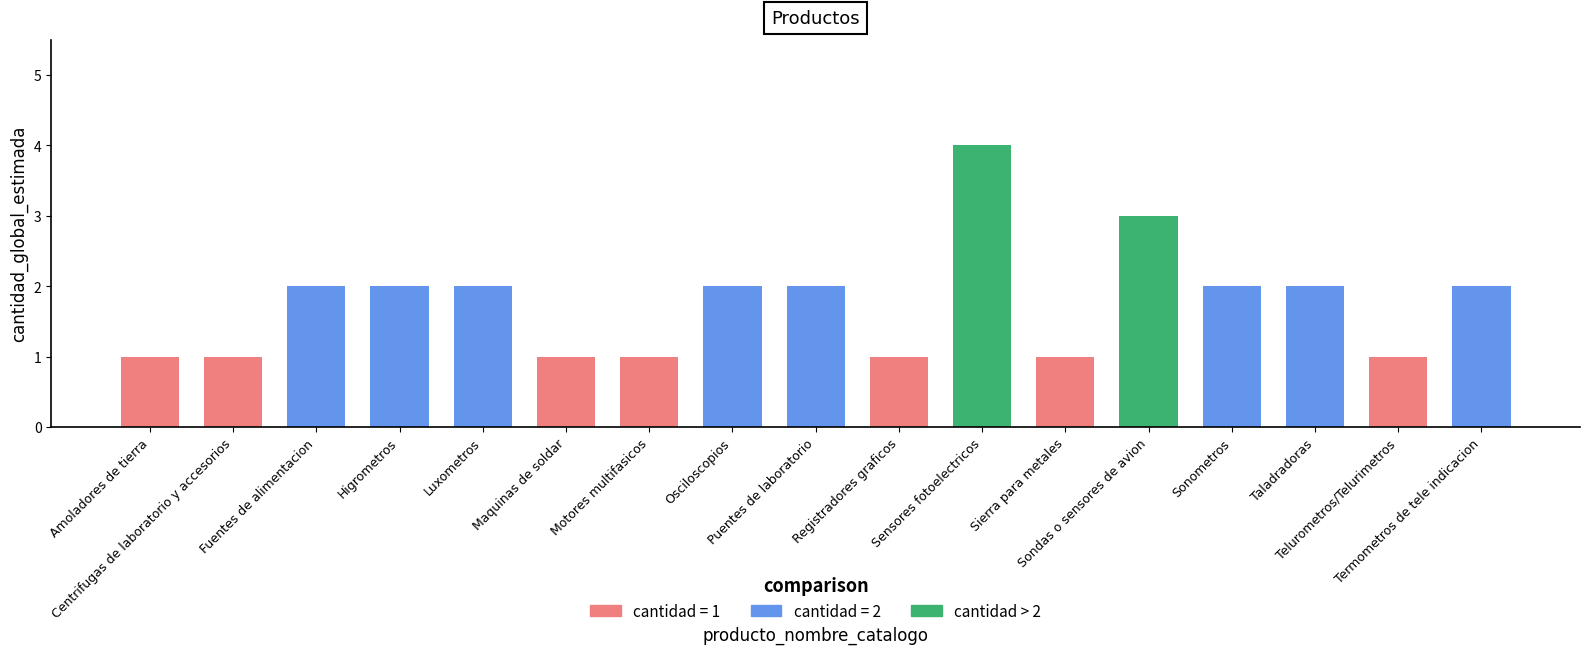

Which label corresponds to the largest value in the chart?

Sensores fotoelectricos